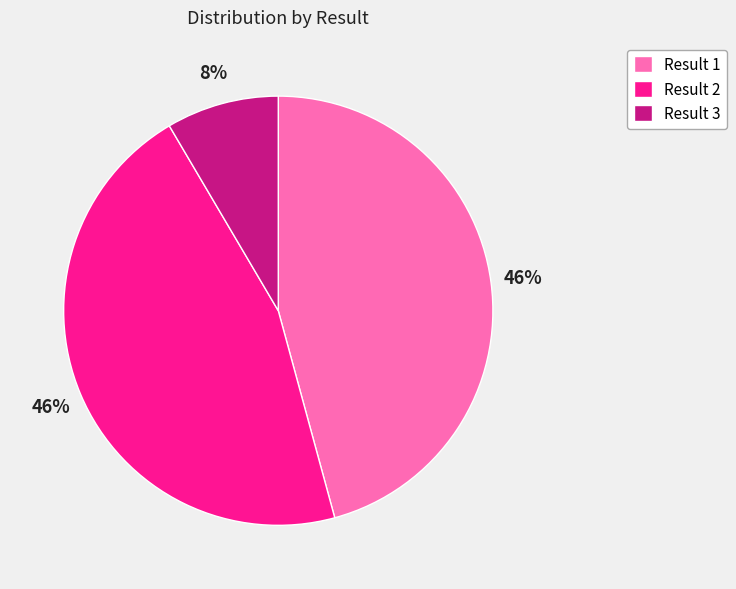

To the nearest percent, what is the average slice percentage?

33%